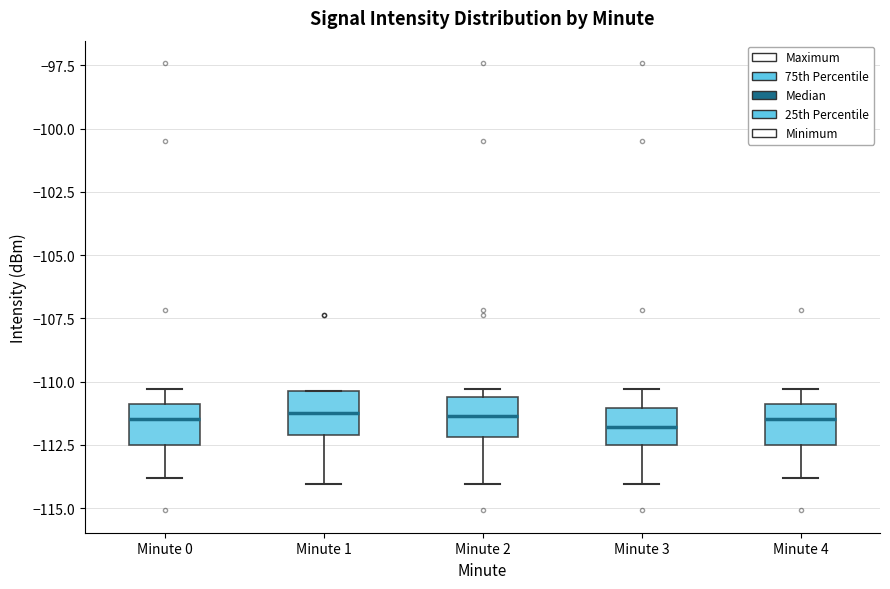

Reading left to right, transcribe this box plot: for each box, give where its median line is, the range the box spans, and where its two whiskers end, as read against the y-axis. The values are not printed on the chart, so give them approximately, as read against the axis.

Minute 0: median -111.5, box -112.5 to -111.0, whiskers -114.0 to -110.5
Minute 1: median -111.0, box -112.0 to -110.5, whiskers -114.0 to -110.5
Minute 2: median -111.5, box -112.0 to -110.5, whiskers -114.0 to -110.5 (just above the box's upper edge)
Minute 3: median -112.0, box -112.5 to -111.0, whiskers -114.0 to -110.5
Minute 4: median -111.5, box -112.5 to -111.0, whiskers -114.0 to -110.5